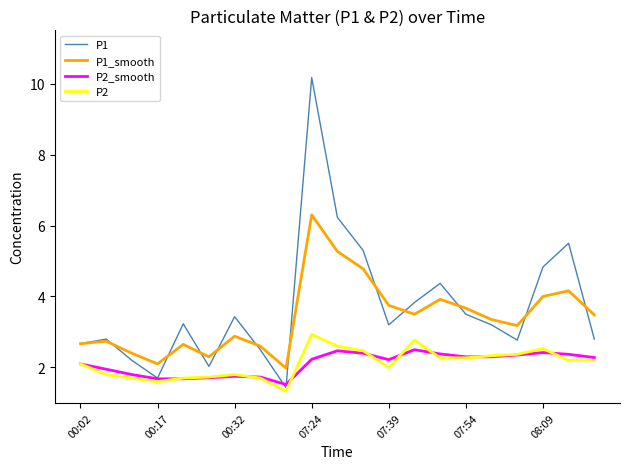

Rank the series by their maximum value, from highest to lowest.

P1, P1_smooth, P2, P2_smooth